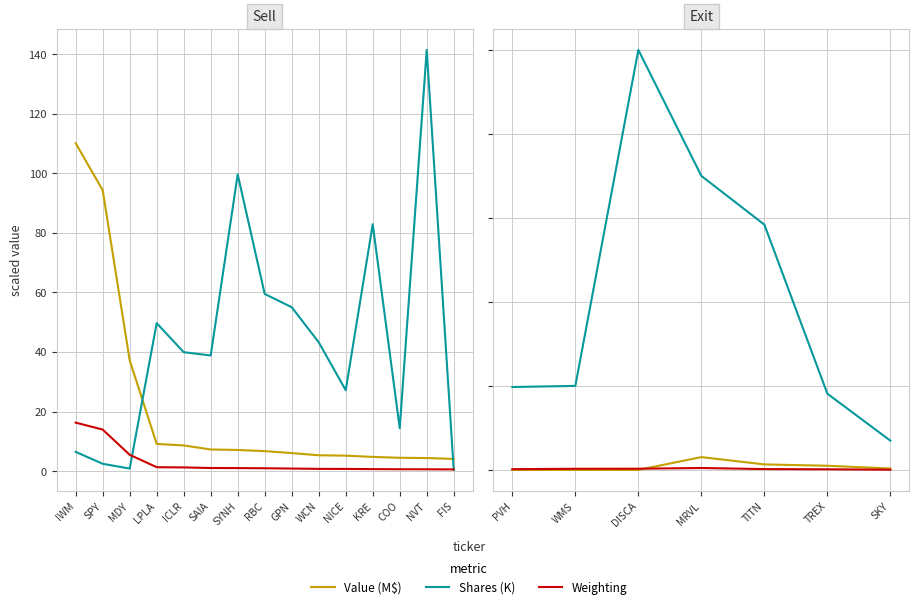

Between PVH and WMS, which is larger?

PVH